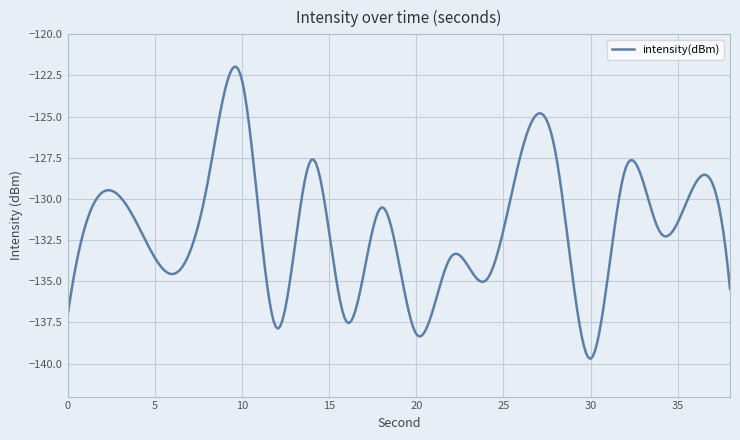

What is the difference between the maximum and minimum values?

17.7